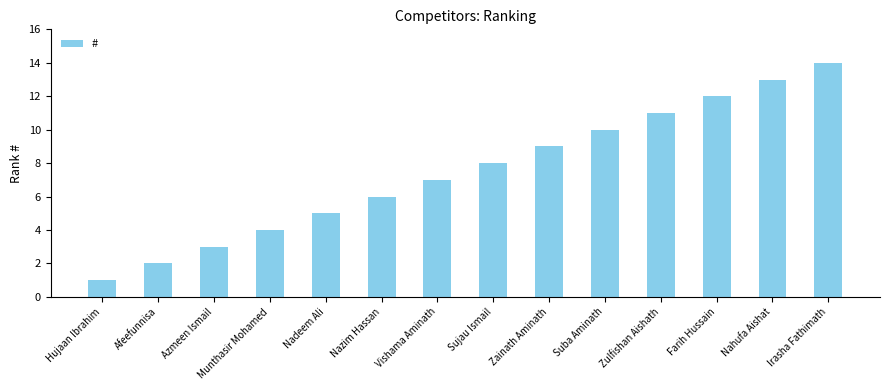

Approximately how many times larger is the value at Vishama Aminath compared to Nadeem Ali?

1.4